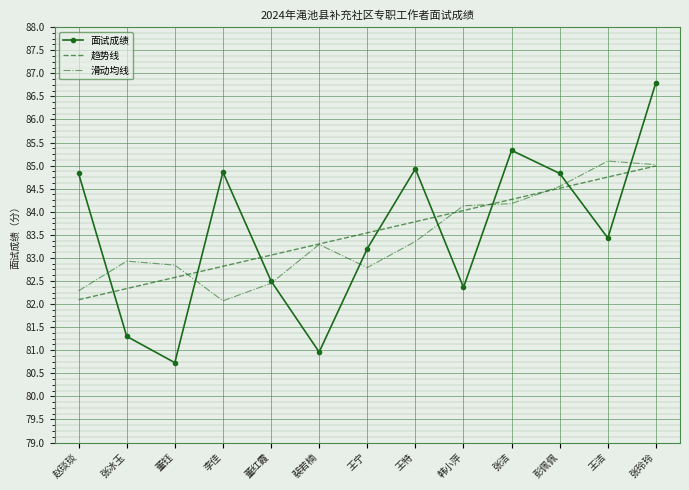

The value of 面试成绩 at 李佳 is 84.9. True or false?

True